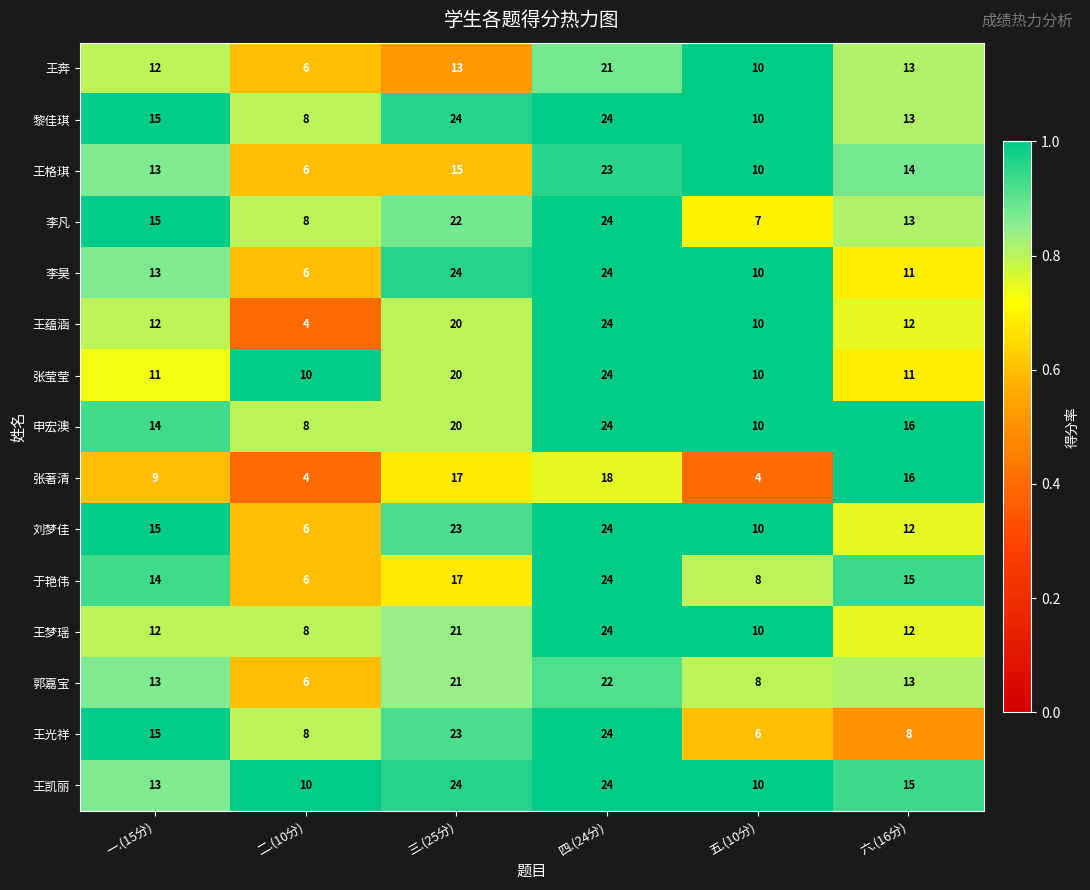

Which category has the lowest value in the 王光祥 series?

五.(10分)